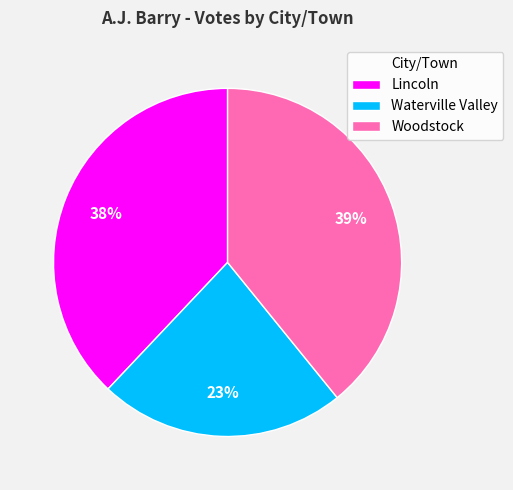

To the nearest percent, what percentage of the pie is Woodstock?

39%